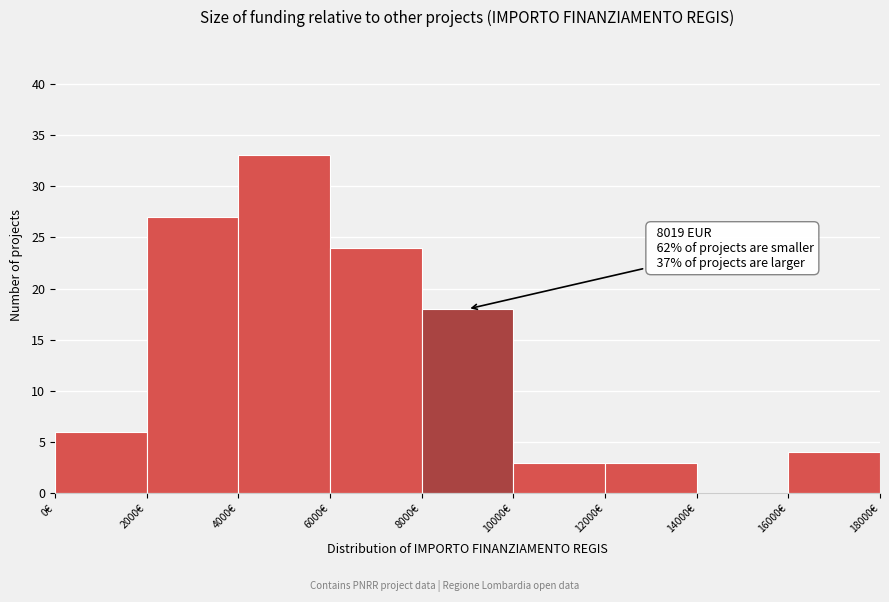

Over which range of the x-axis is the bar tallest?

4000 to 6000